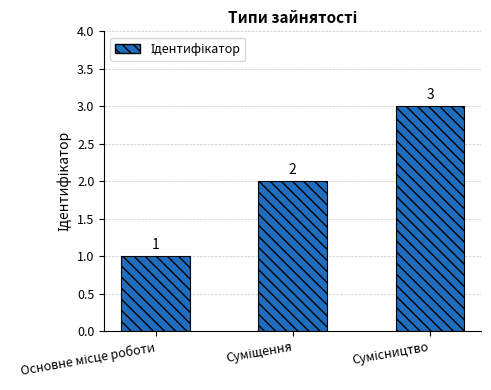

What is the maximum value shown in the chart?

3